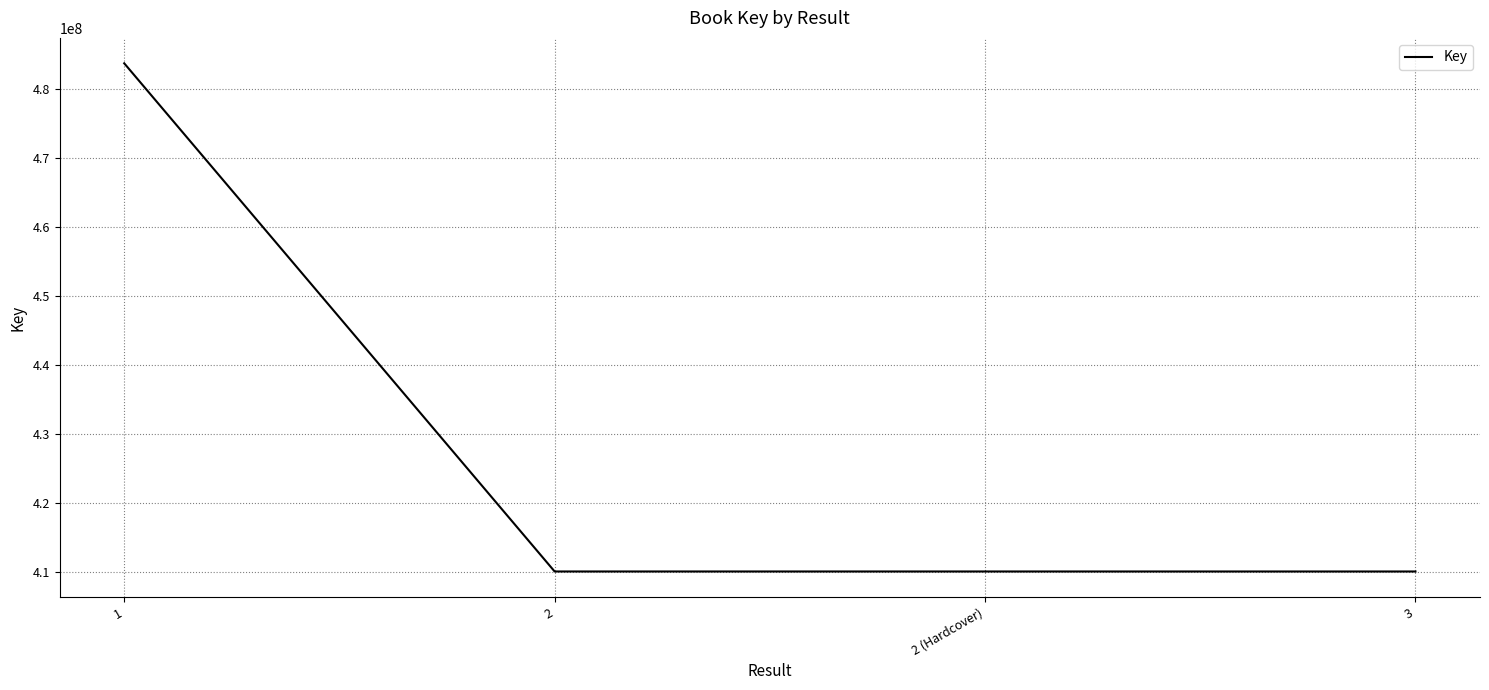

Which label corresponds to the largest value in the chart?

1